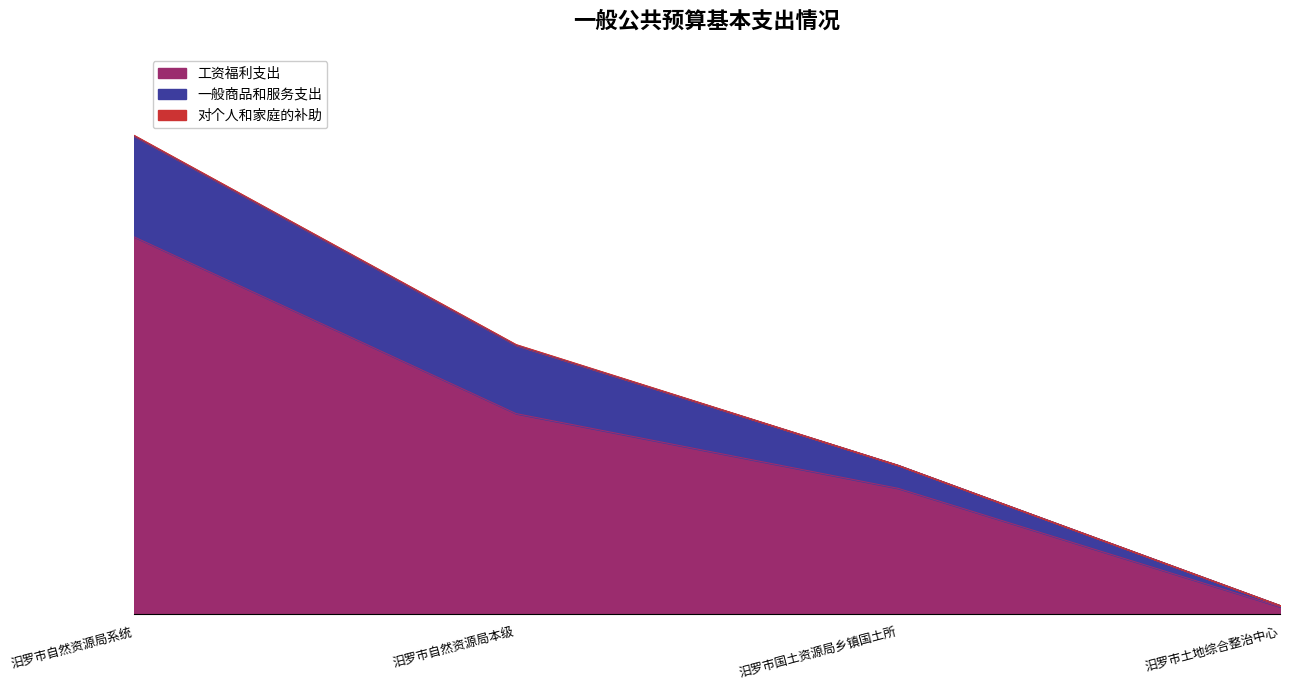

What is the label of the 3rd point from the left?

汨罗市国土资源局乡镇国土所